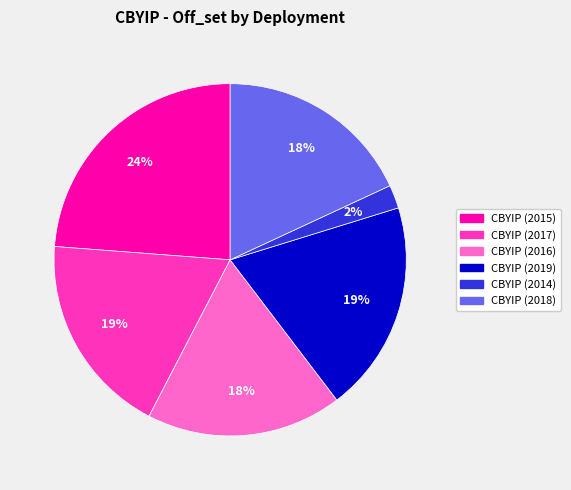

To the nearest percent, what is the average slice percentage?

17%